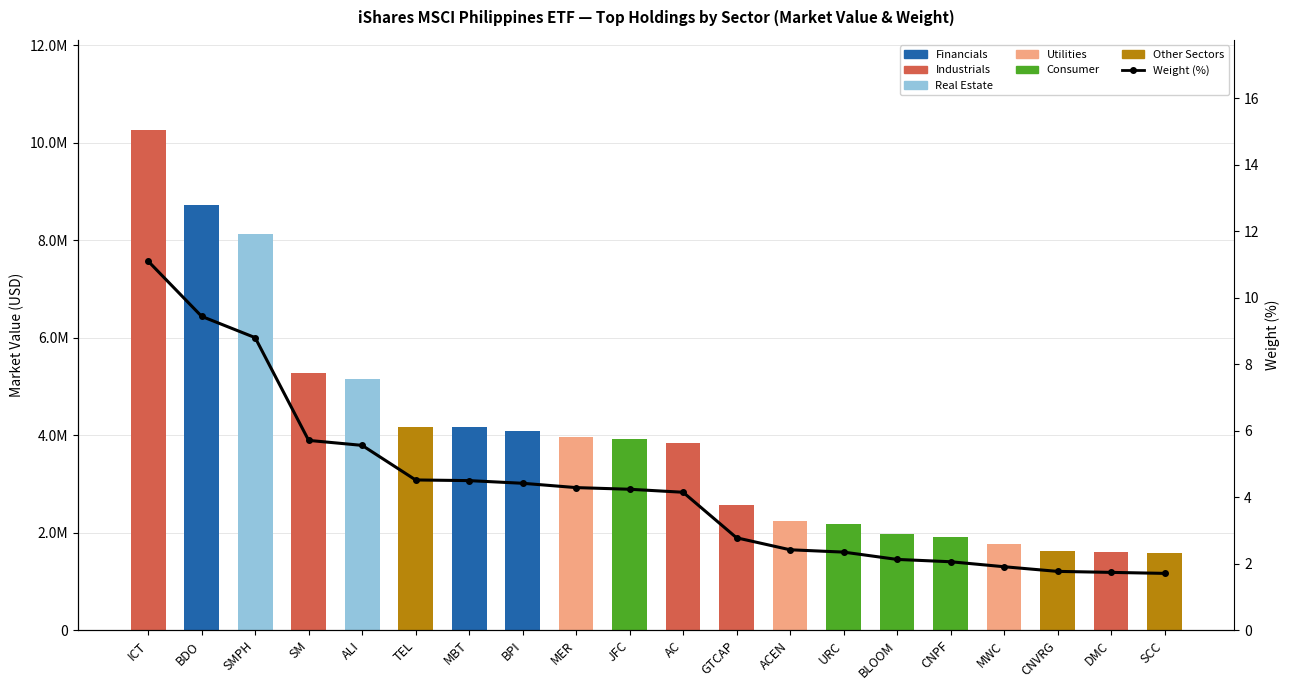

Which series has the largest total across all categories?

Industrials